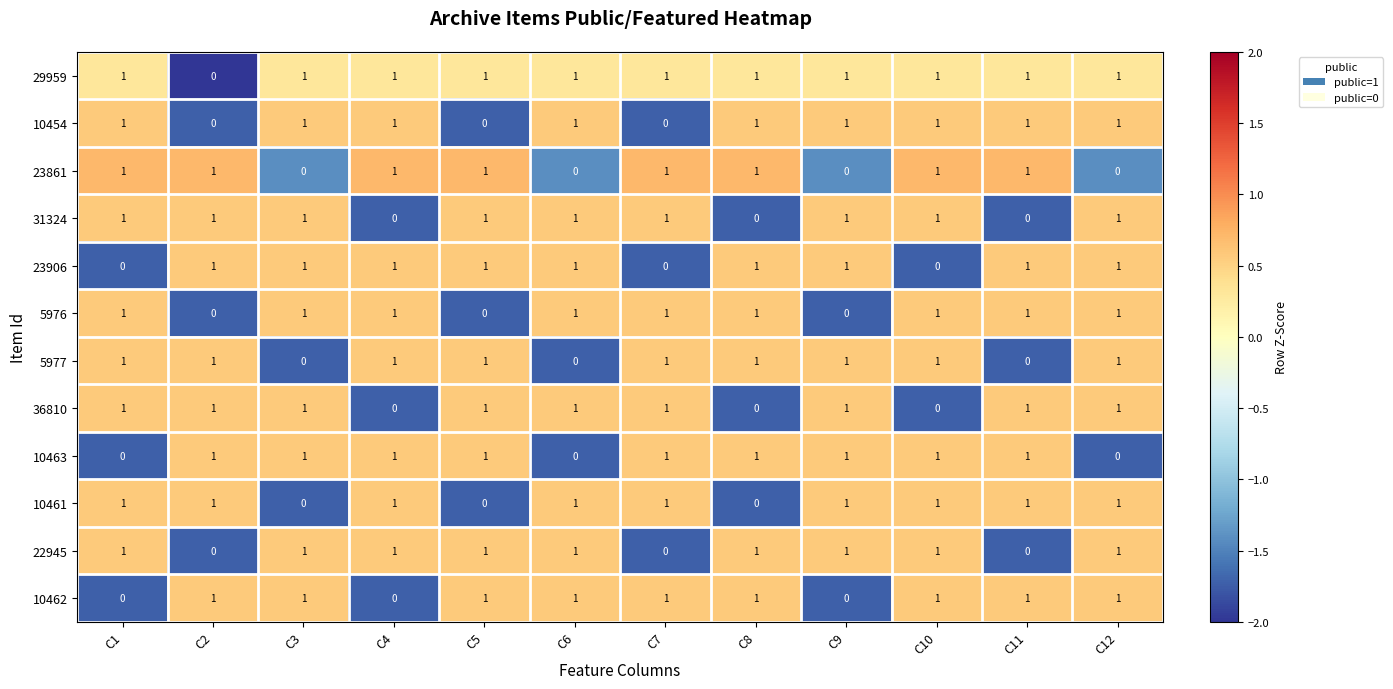

The value of 23861 at C2 is 1. True or false?

True